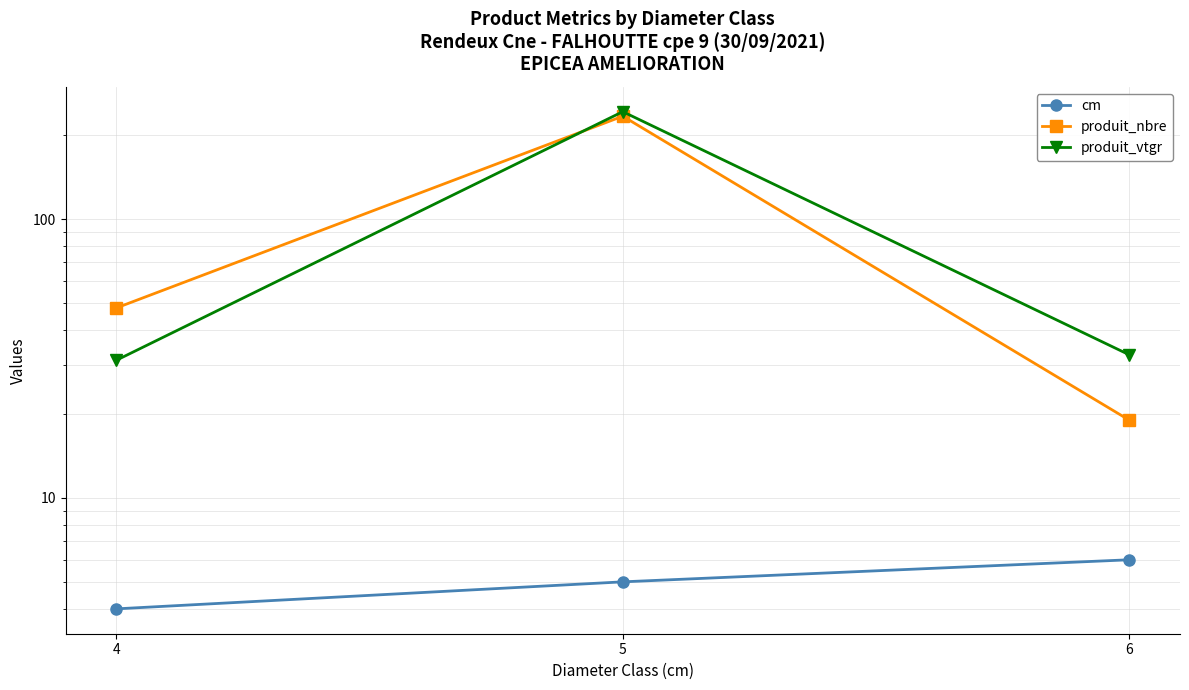

Does the chart display data point markers on the line(s)?

Yes